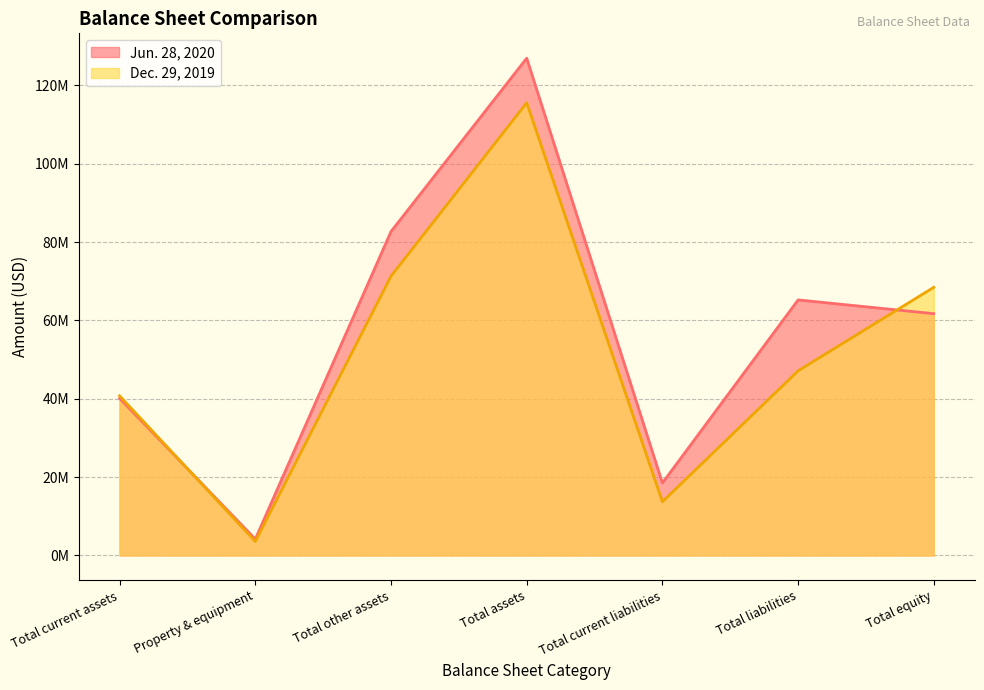

What position from the right is Property & equipment?

6